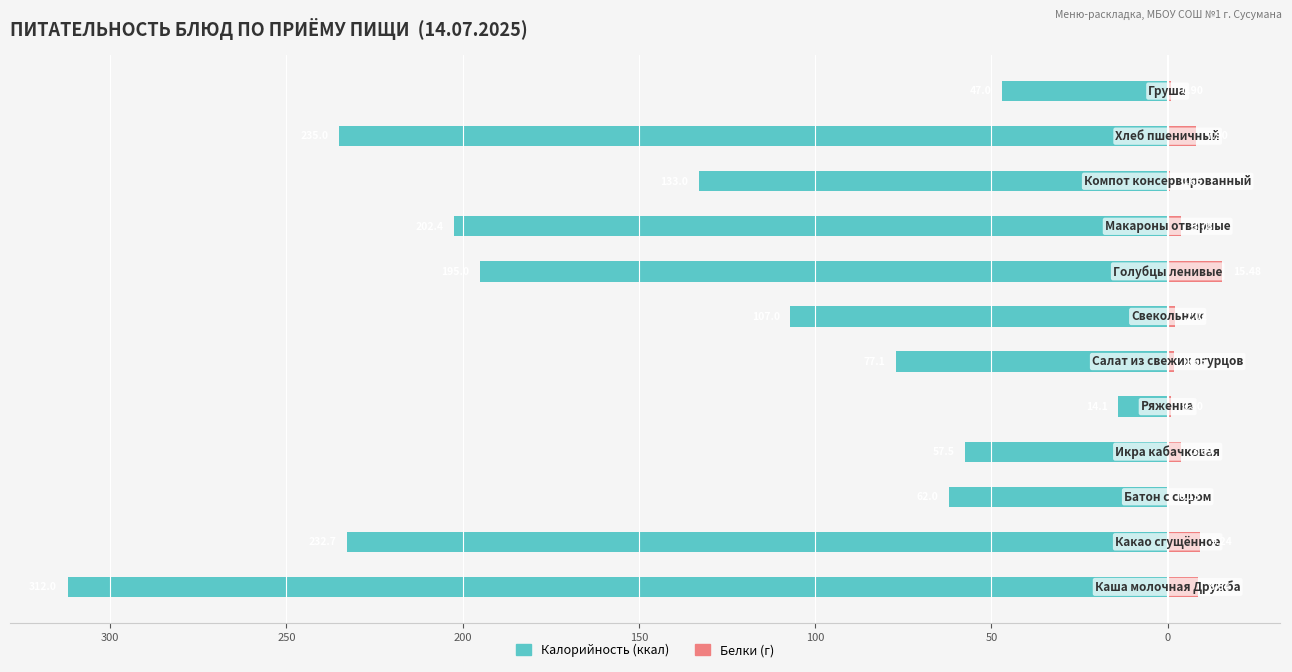

Which series changed the most between 150 and 50?

Калорийность (ккал)